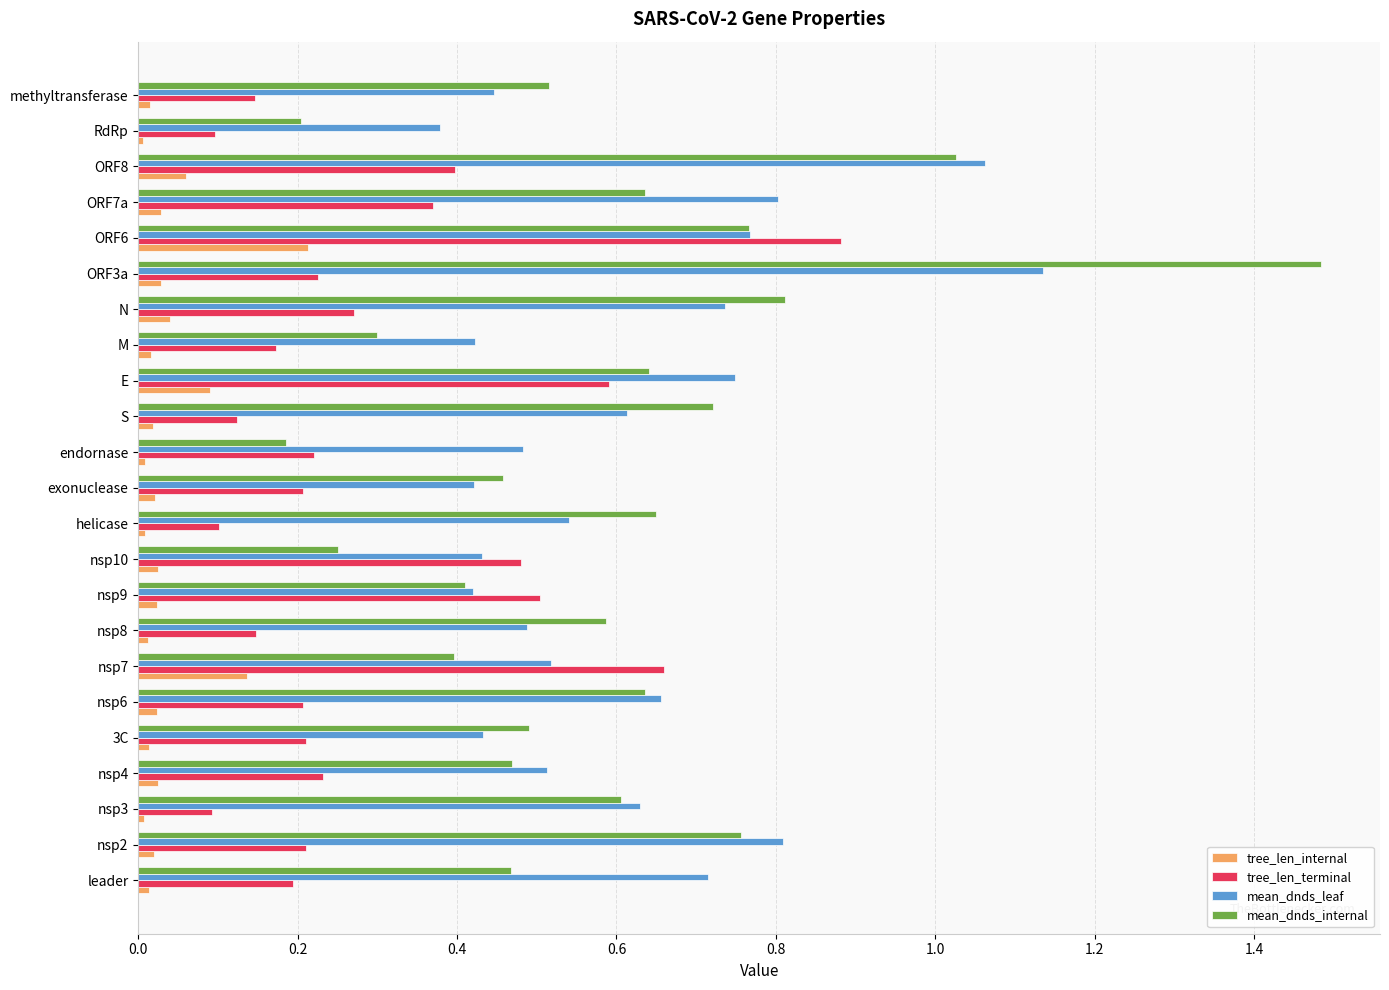

Which series has the widest spread of values?

mean_dnds_internal